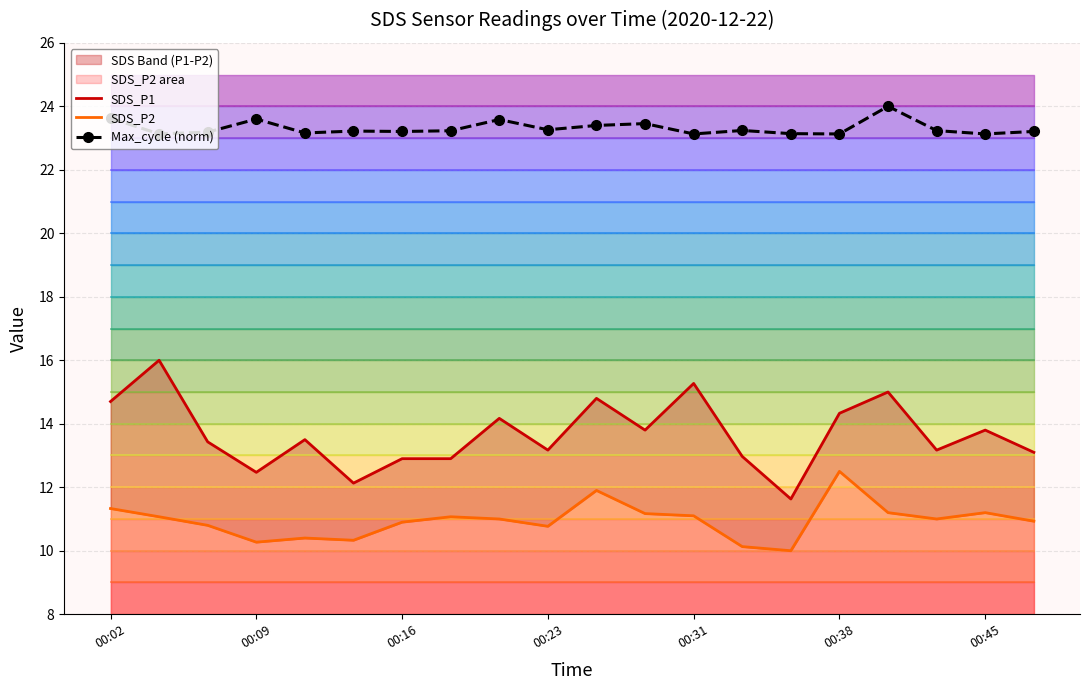

The Max_cycle (norm) series shows 23.3 at 00:23. True or false?

True